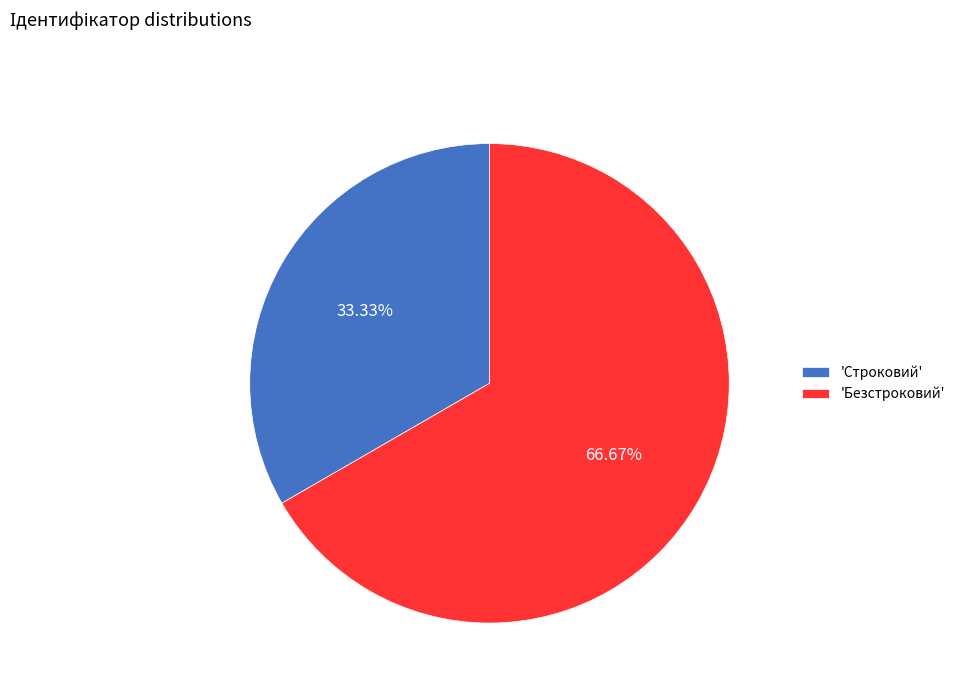

What is the largest slice in the pie chart?

'Безстроковий'